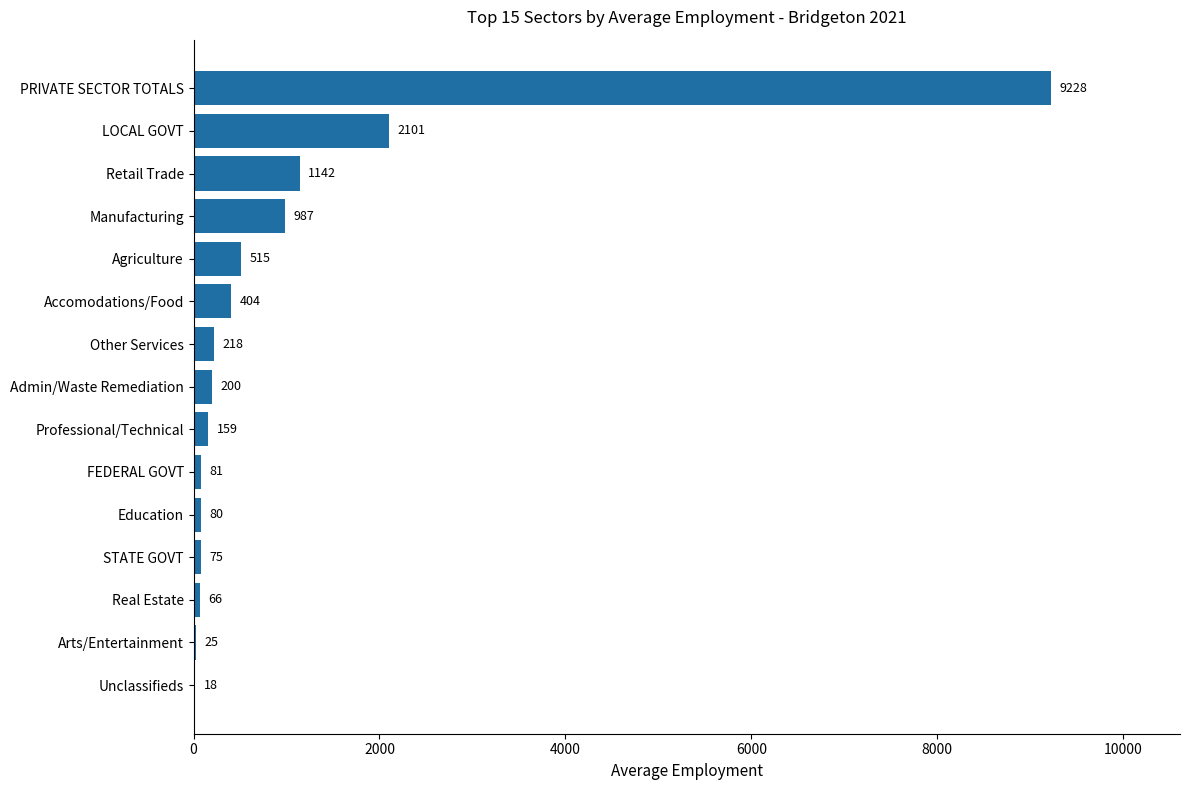

Which label corresponds to the largest value in the chart?

PRIVATE SECTOR TOTALS